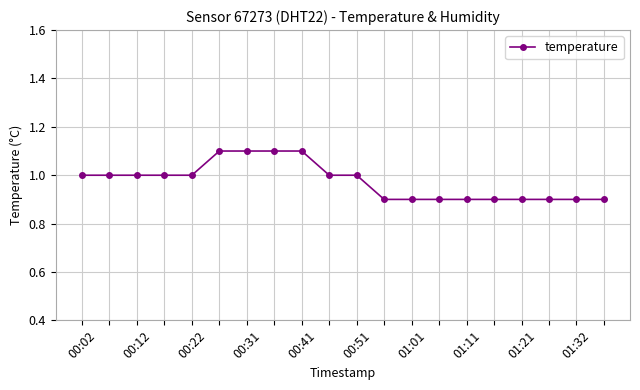

What is the greatest value displayed?

1.1